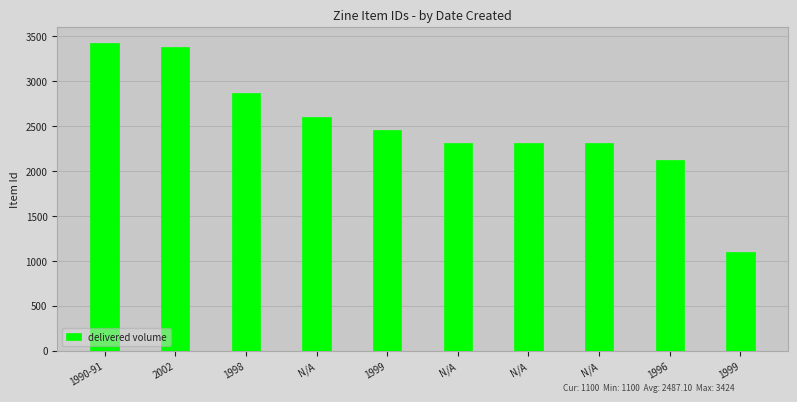

List the labels in order of value, largest first.

1990-91, 2002, 1998, N/A, 1999, N/A, N/A, N/A, 1996, 1999